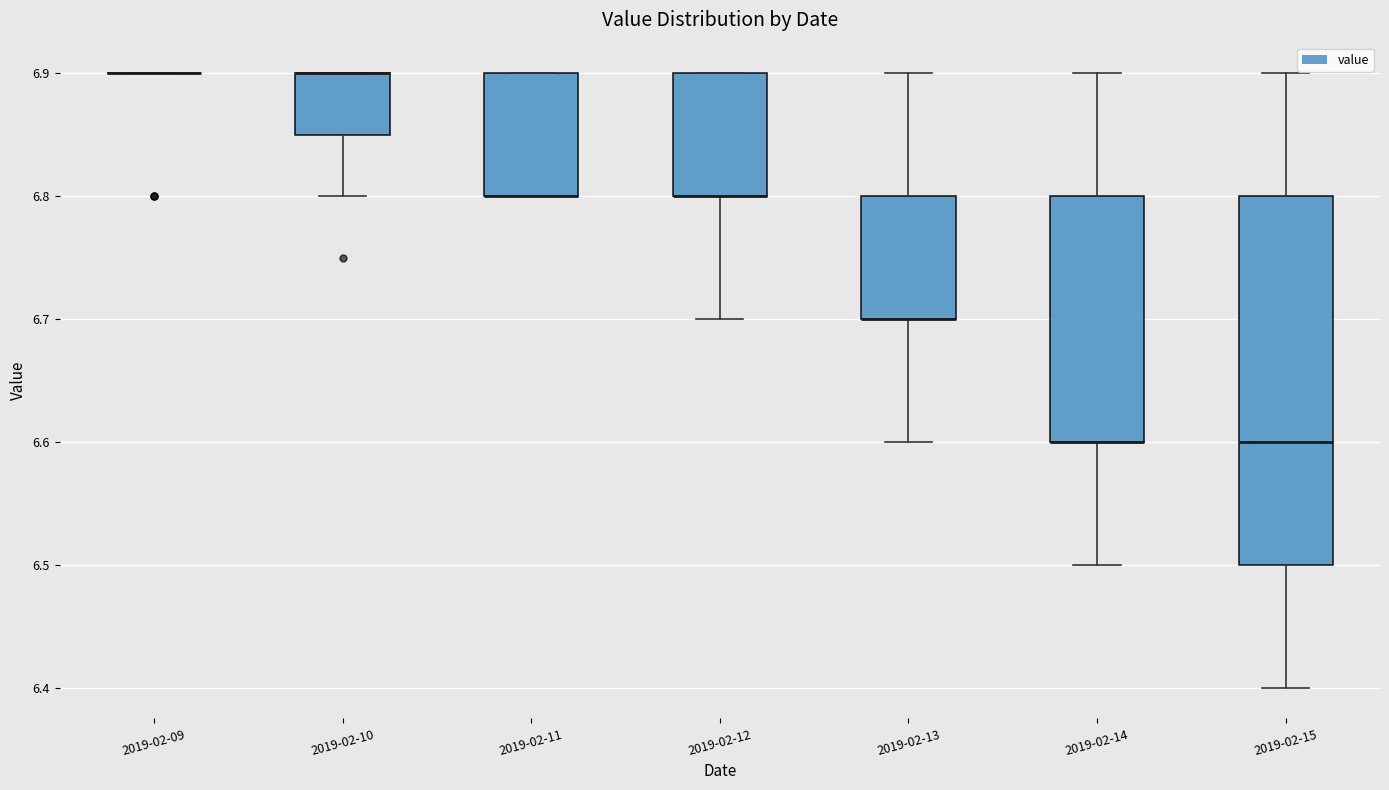

Comparing the boxes themselves (not the whiskers), which one is the tallest?

2019-02-15